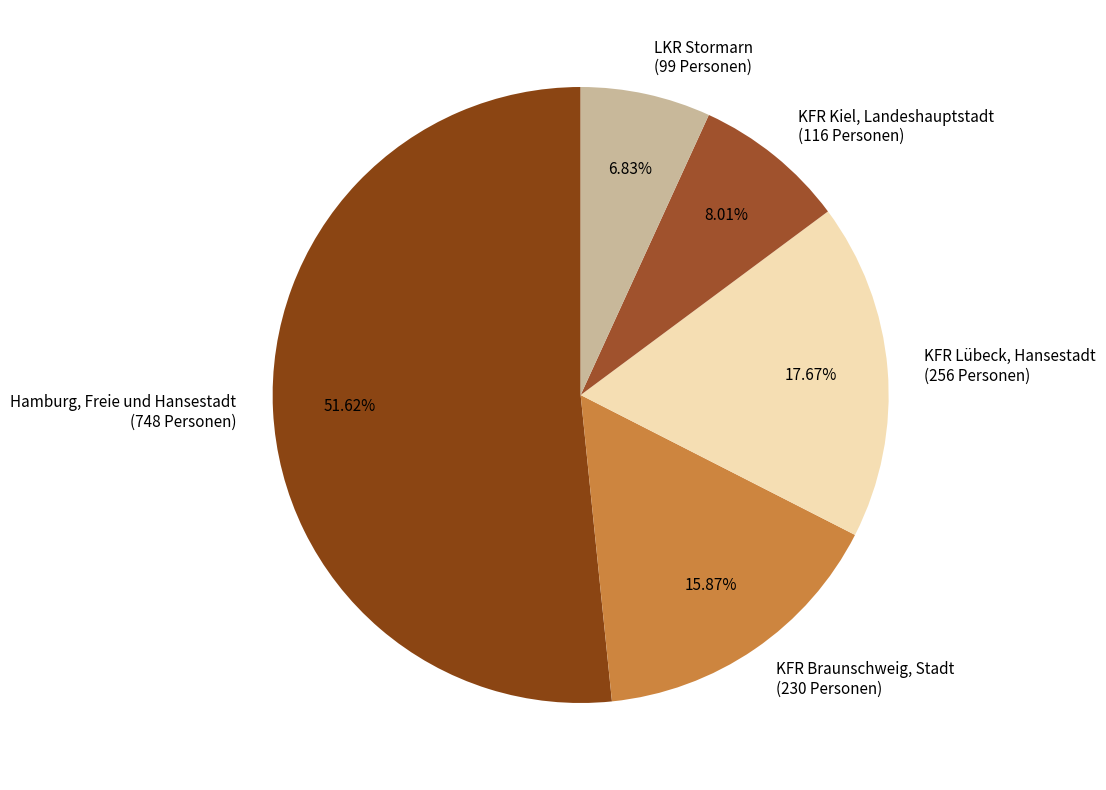

What percentage is the KFR Braunschweig, Stadt slice, to the nearest percent?

16%